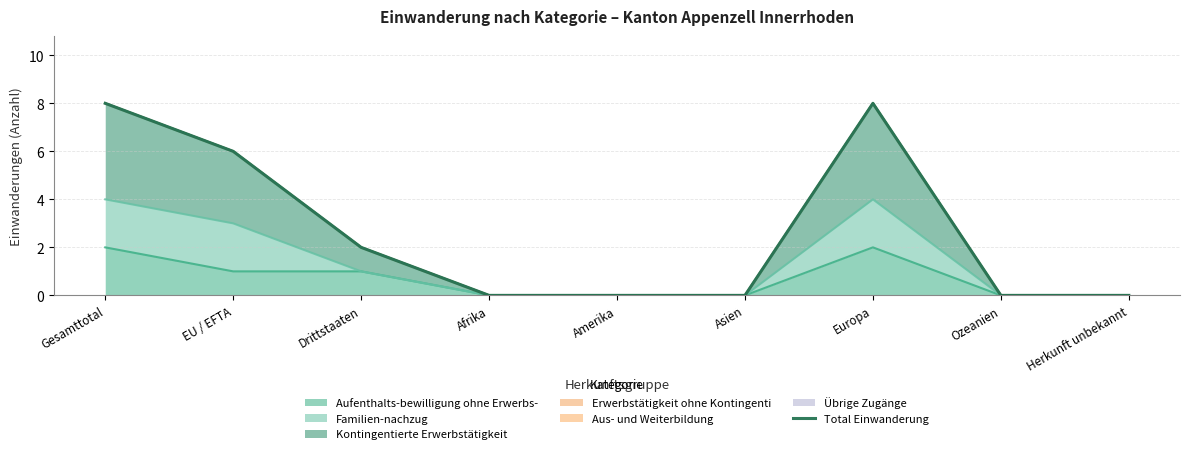

Count the values in the range 0 to 6.

7